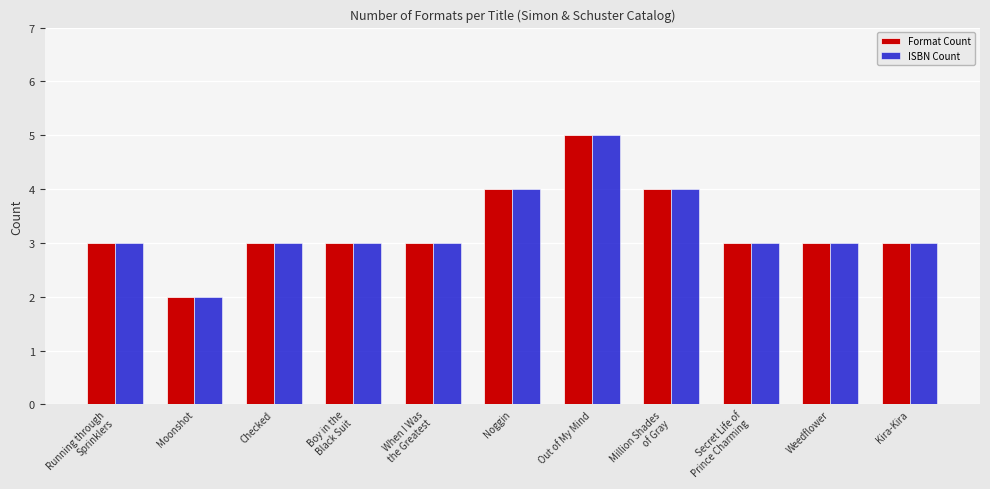

What is the maximum value shown in the chart?

5